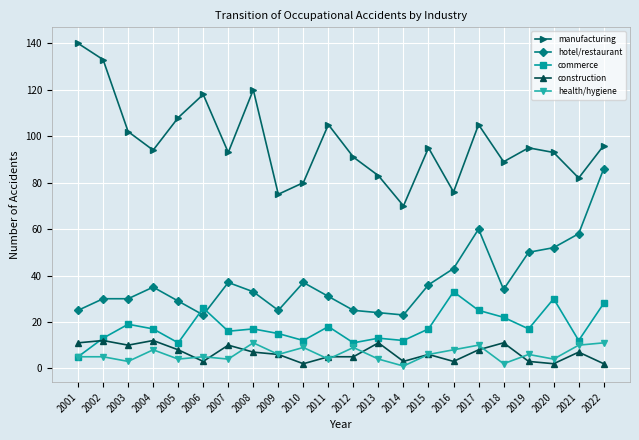

At which category is the sum across all series the highest?

2022